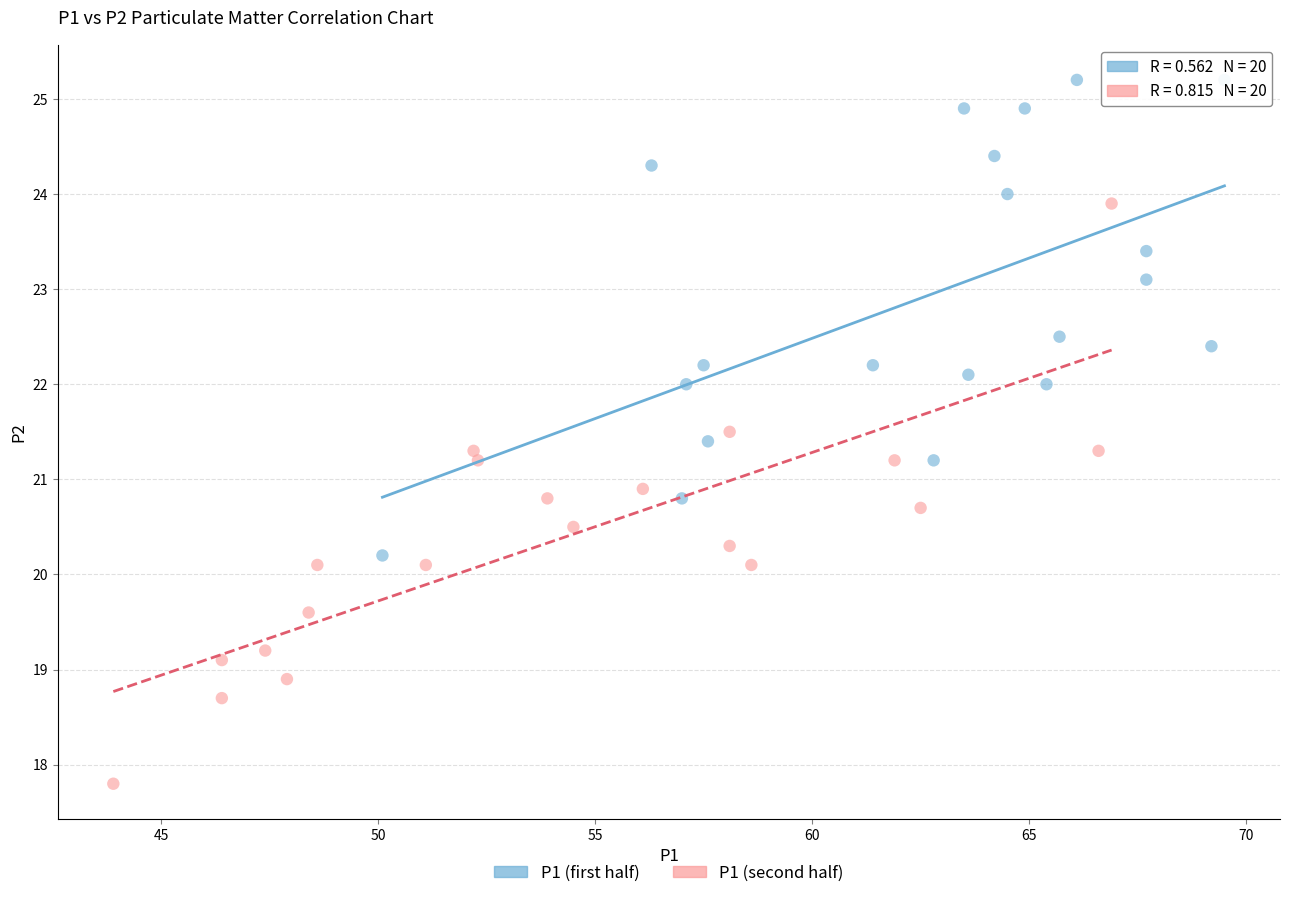

Which series has the widest spread of Y values?

P1 (second half)